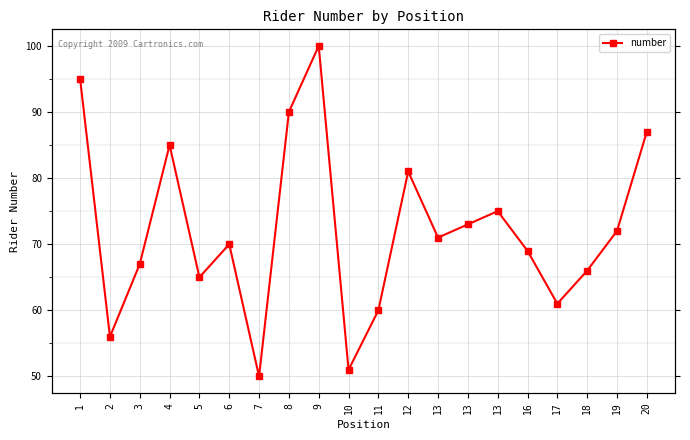

What is the ratio of the value at 1 to the value at 13?

1.3